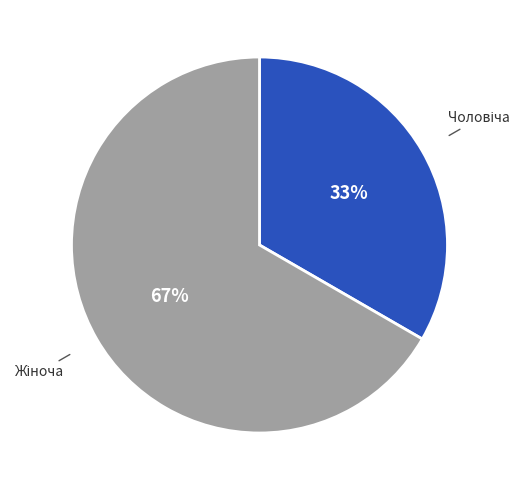

Is there a majority slice in this chart?

Yes